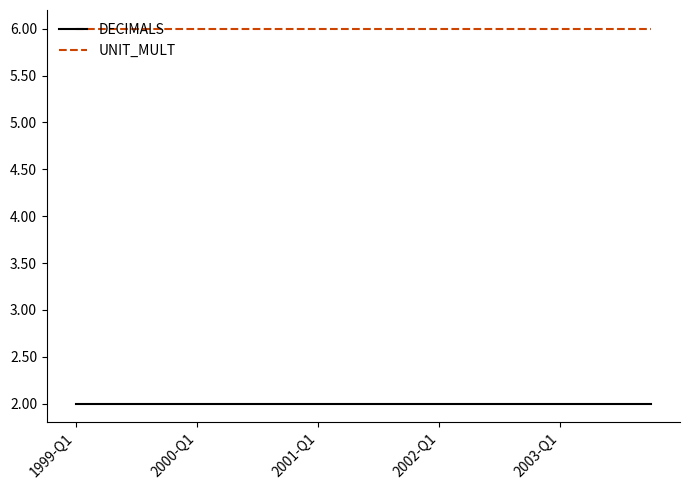

Reading left to right, transcribe all the data shown in this chart.

DECIMALS: 2	2	2	2	2	2	2	2	2	2	2	2	2	2	2	2	2	2	2	2
UNIT_MULT: 6	6	6	6	6	6	6	6	6	6	6	6	6	6	6	6	6	6	6	6